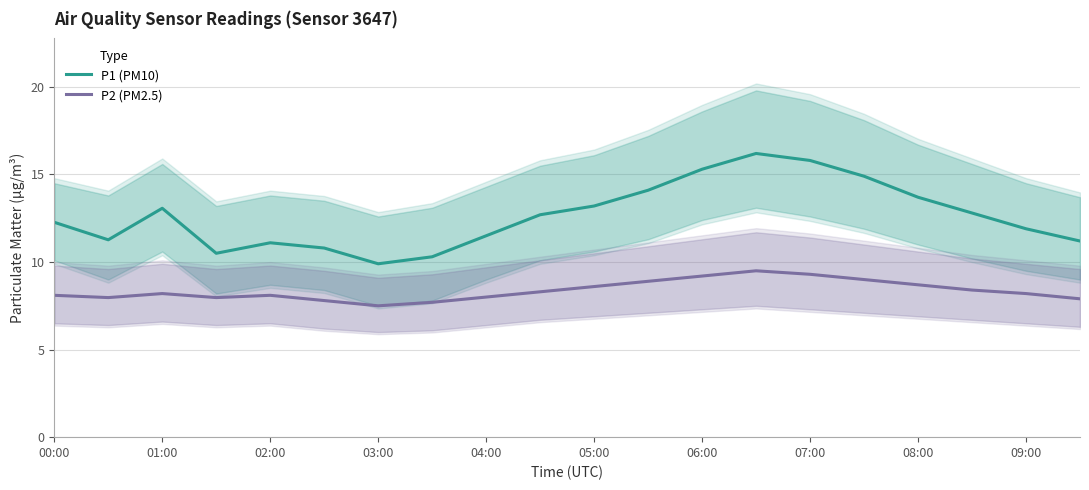

True or false: P1 (PM10) has more than 1 interior local peaks.

True